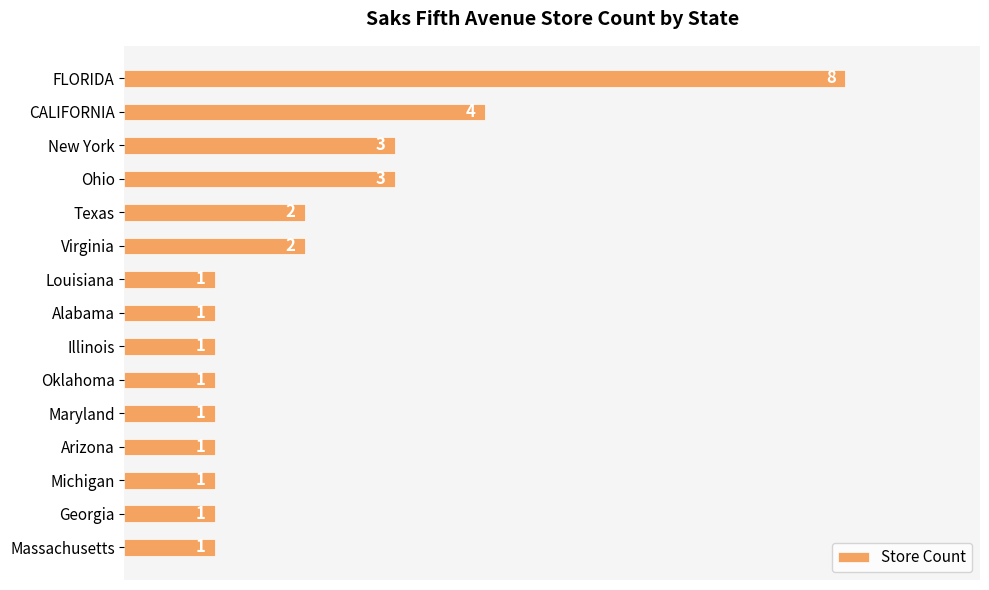

What is the sum of the values at FLORIDA and Ohio?

11